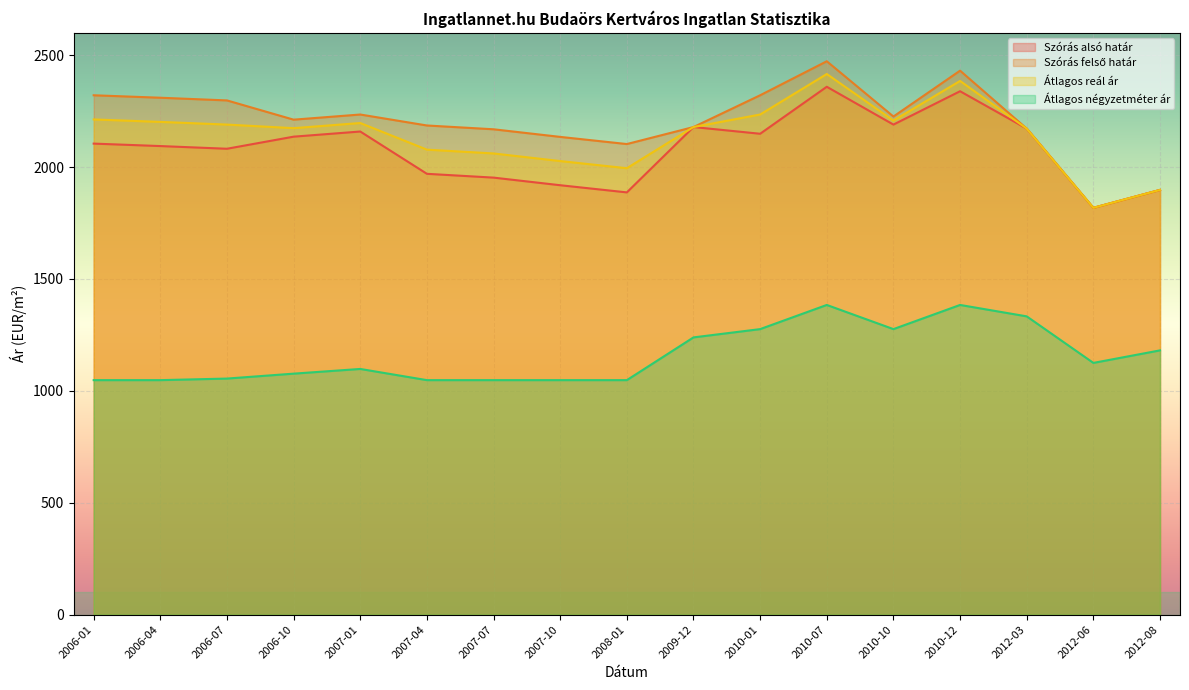

At which category is the sum across all series the highest?

2010-07